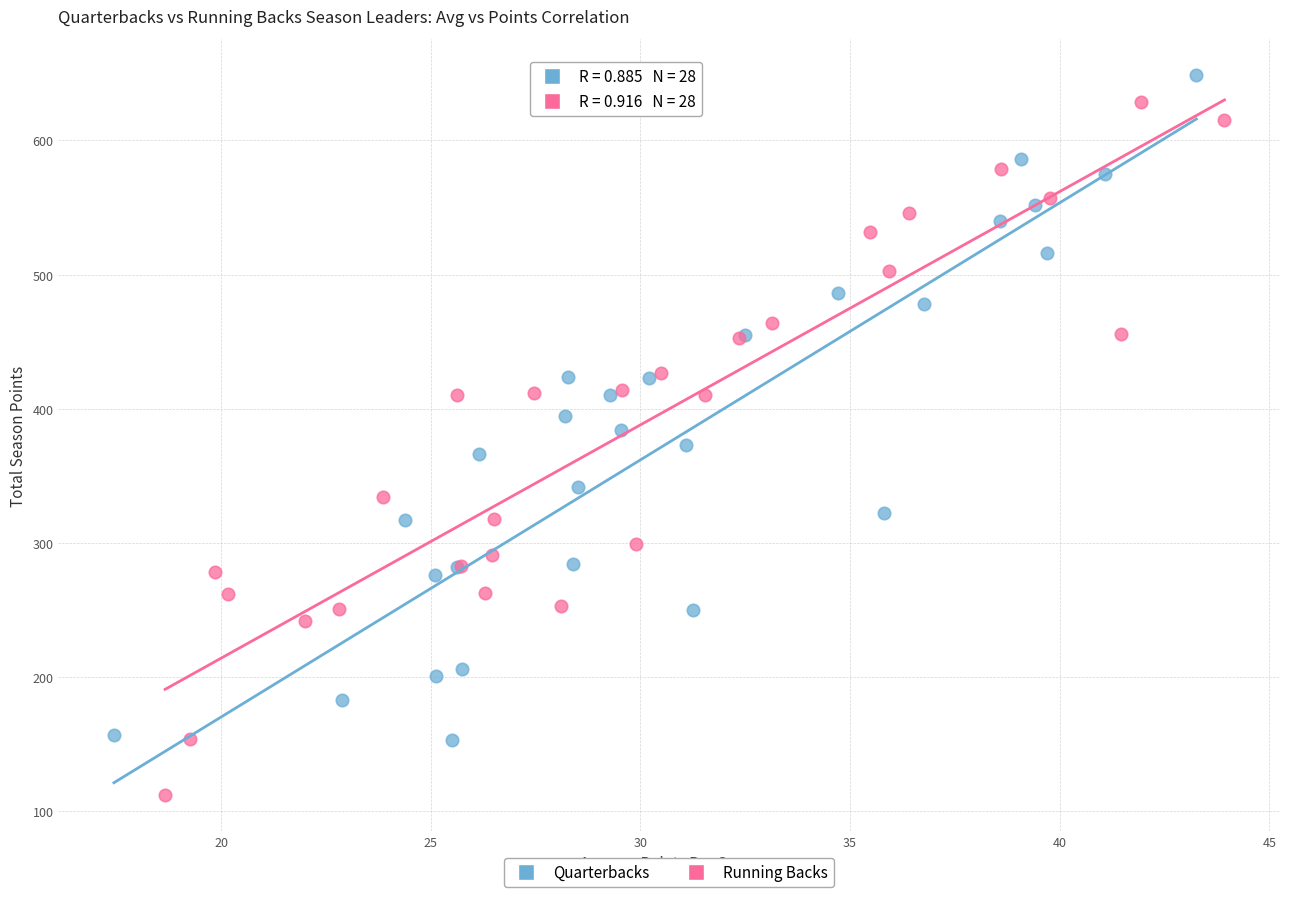

Which series reaches the minimum Y coordinate?

Running Backs